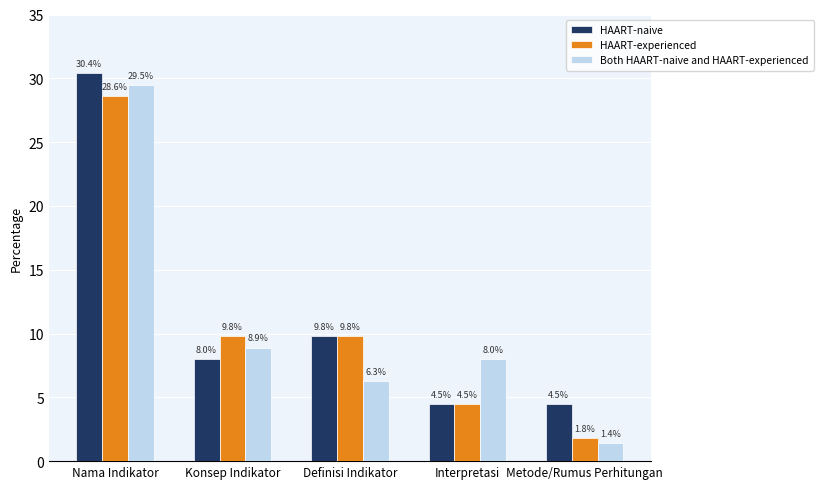

Which category has the highest value across all series?

Nama Indikator